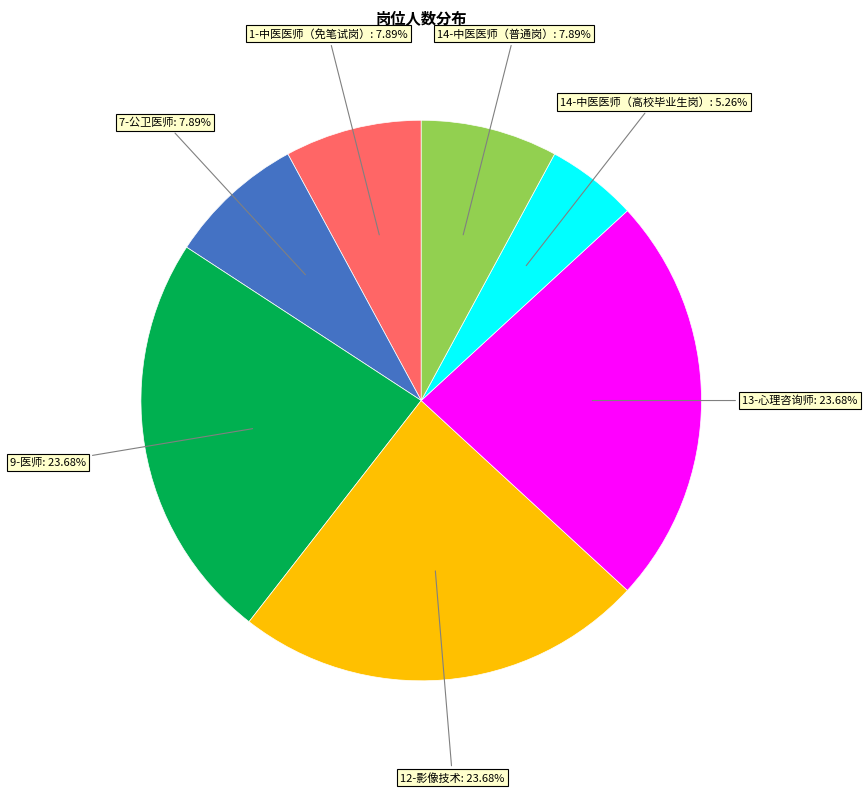

Is 14-中医医师（高校毕业生岗） the majority of the pie?

No